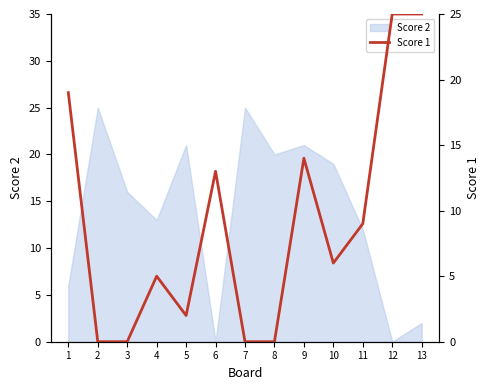

What is the average value?

9